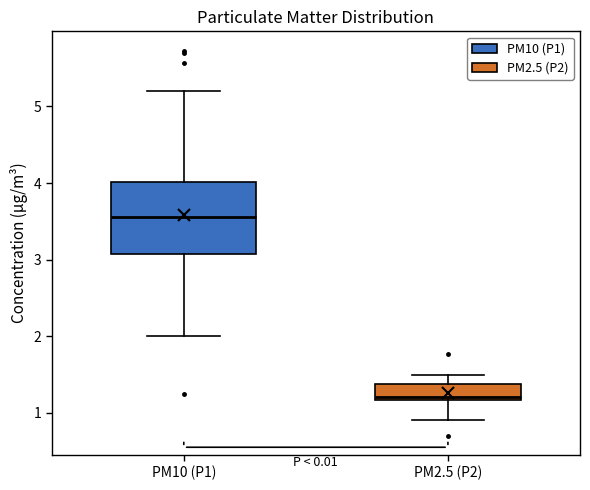

Reading left to right, read every box against the y-axis: the position of its median line, the range the box covers, and the ends of its whiskers. The values are not printed on the chart, so give them approximately, as read against the axis.

PM10 (P1): median 3.6, box 3.1 to 4.0, whiskers 2.0 to 5.2
PM2.5 (P2): median 1.2 (just above the box's lower edge), box 1.2 to 1.4, whiskers 0.9 to 1.5